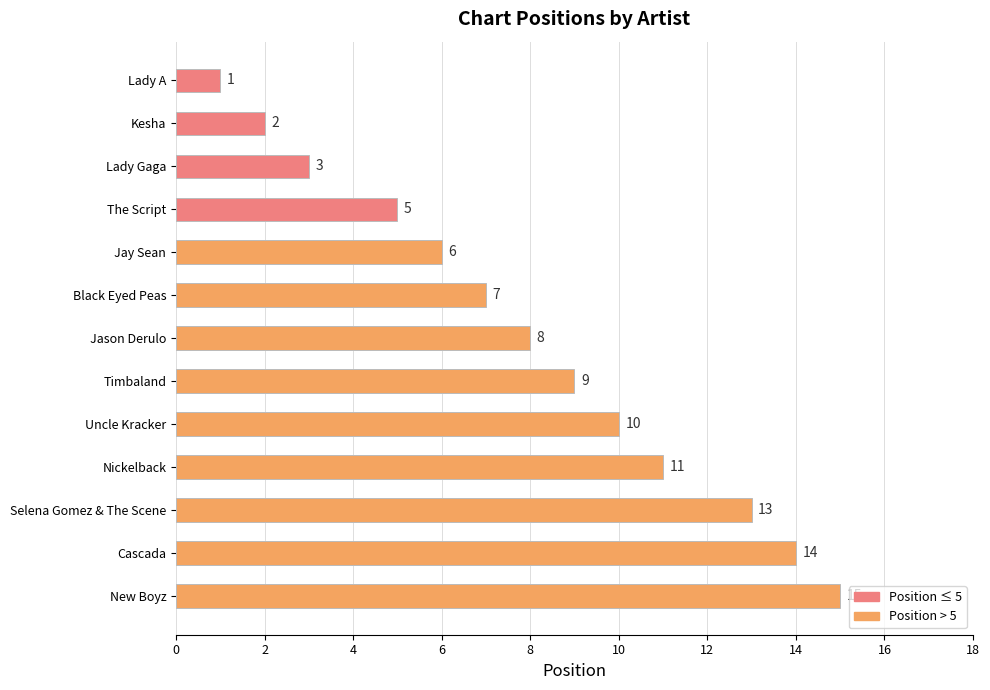

The chart shows a value of 2 at Lady A. True or false?

False